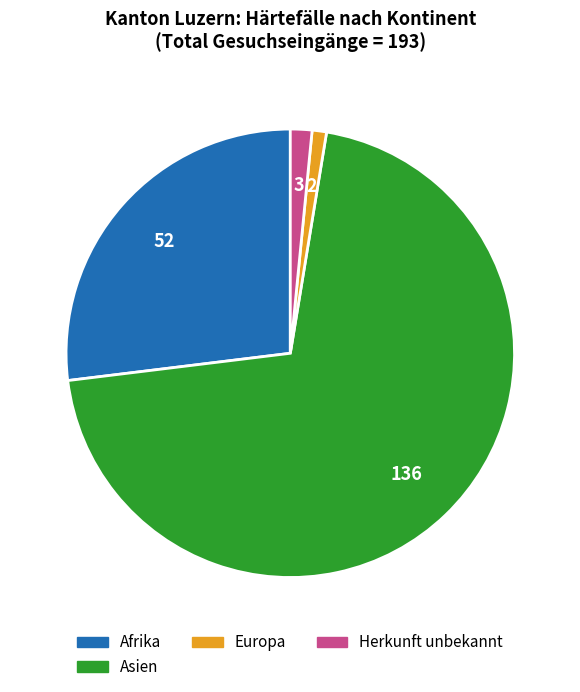

Does any single category account for the majority?

Yes